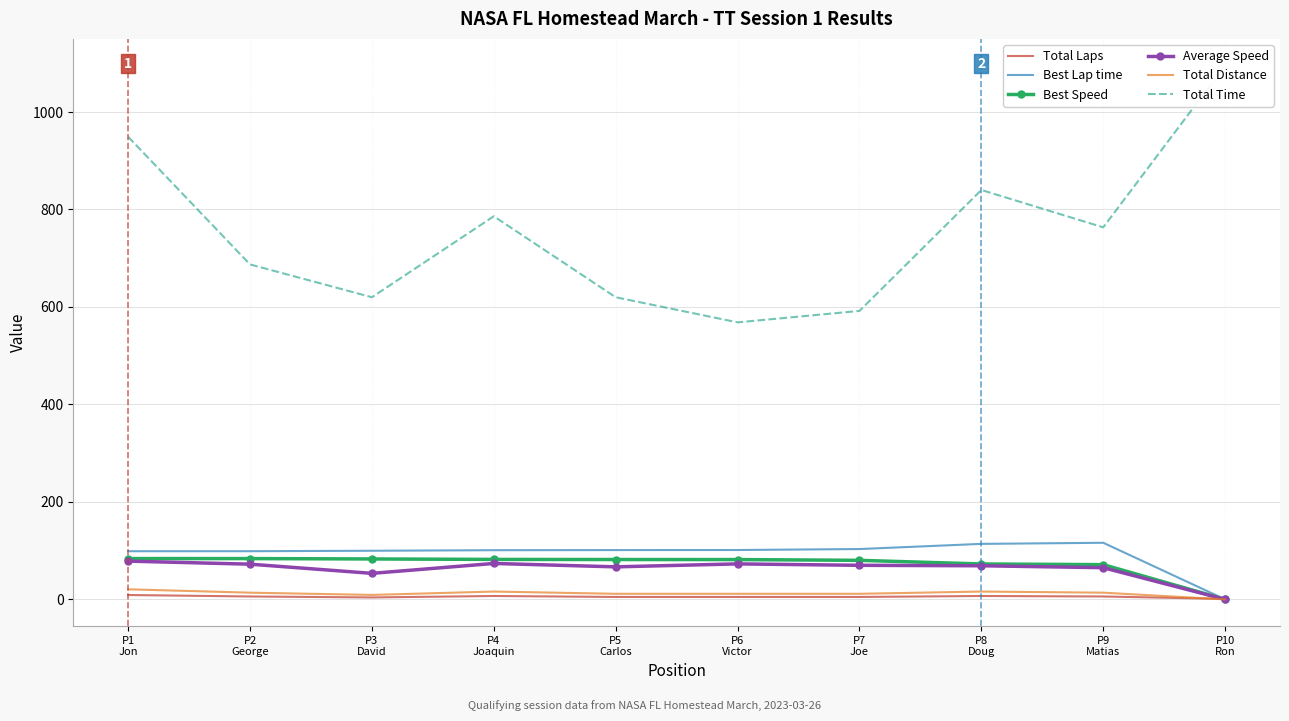

After their last crossing, which series has the higher values: Average Speed or Total Laps?

Total Laps